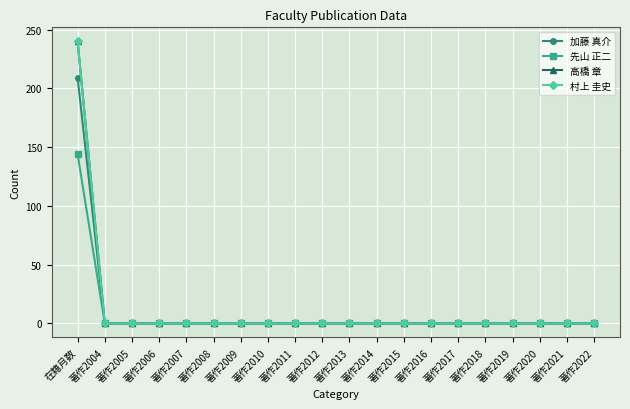

Is this an area chart (filled region under the line)?

No